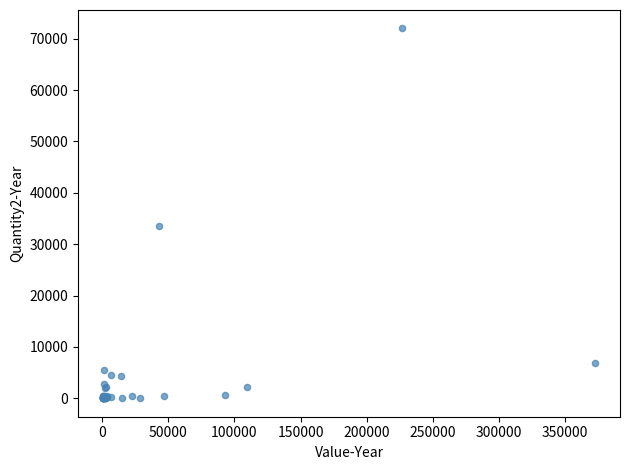

What Y value in the scatter plot is closest to 36005?

33530